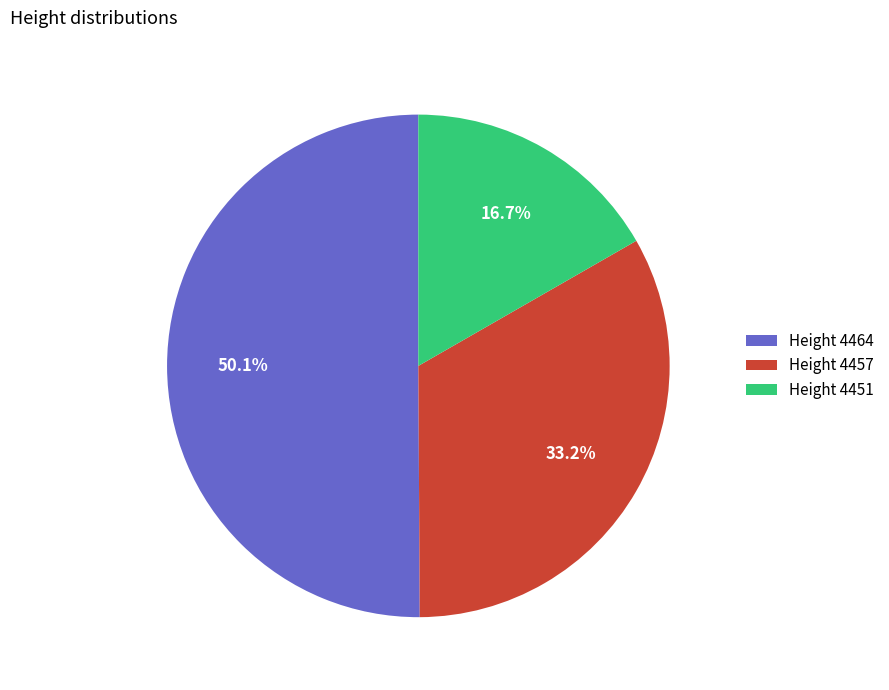

Count the number of slices in the pie.

3